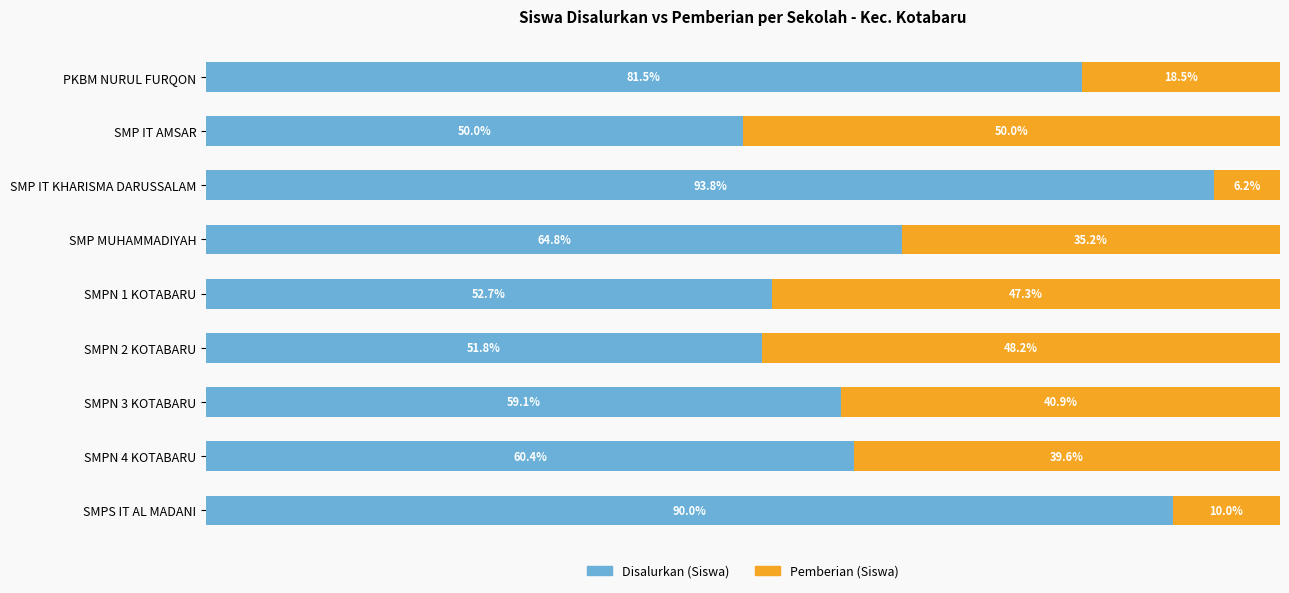

Where is Disalurkan (Siswa) nearest to the value 71?

SMP MUHAMMADIYAH